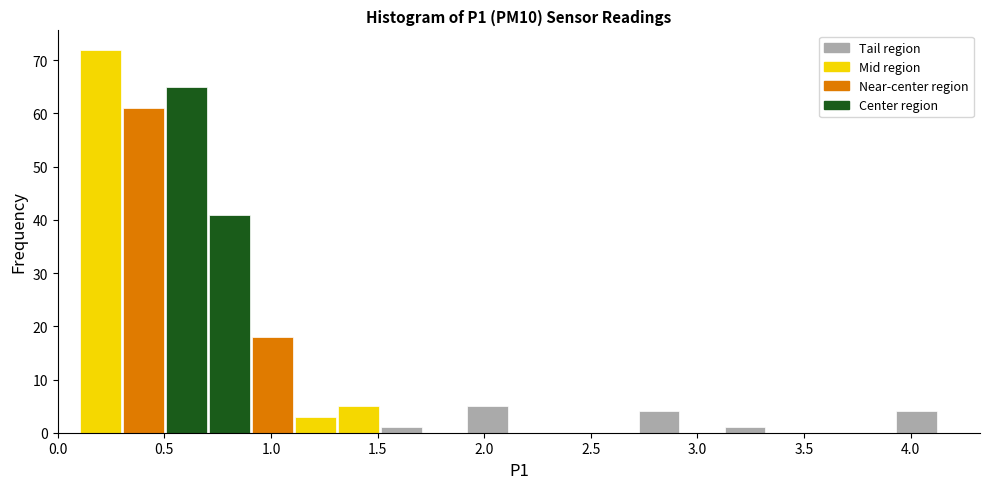

How tall is the bar that spans 1.10 to 1.30 on the x-axis? Neither the bar edges nor the heights are printed on the chart, so give them approximately, as read against the axes.

3